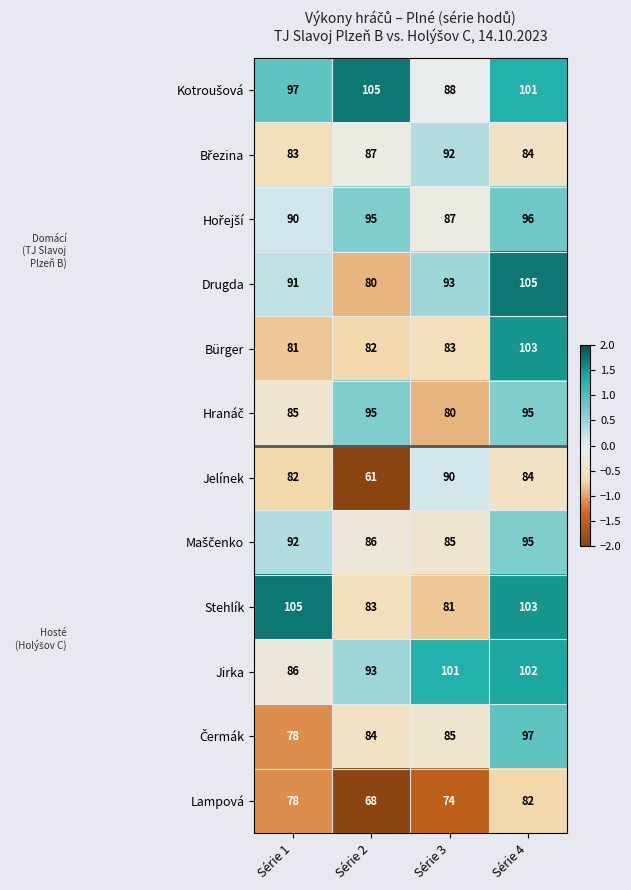

What value does the Jelínek series have at Série 2, to the nearest 5?

60